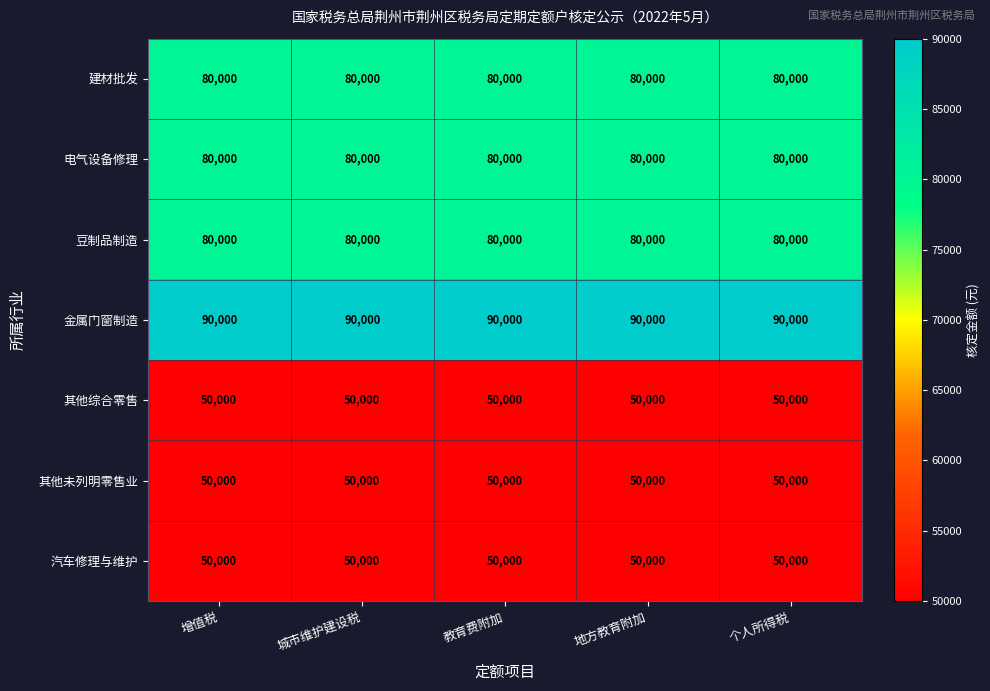

What is the difference between the highest and lowest values at 教育费附加?

40000